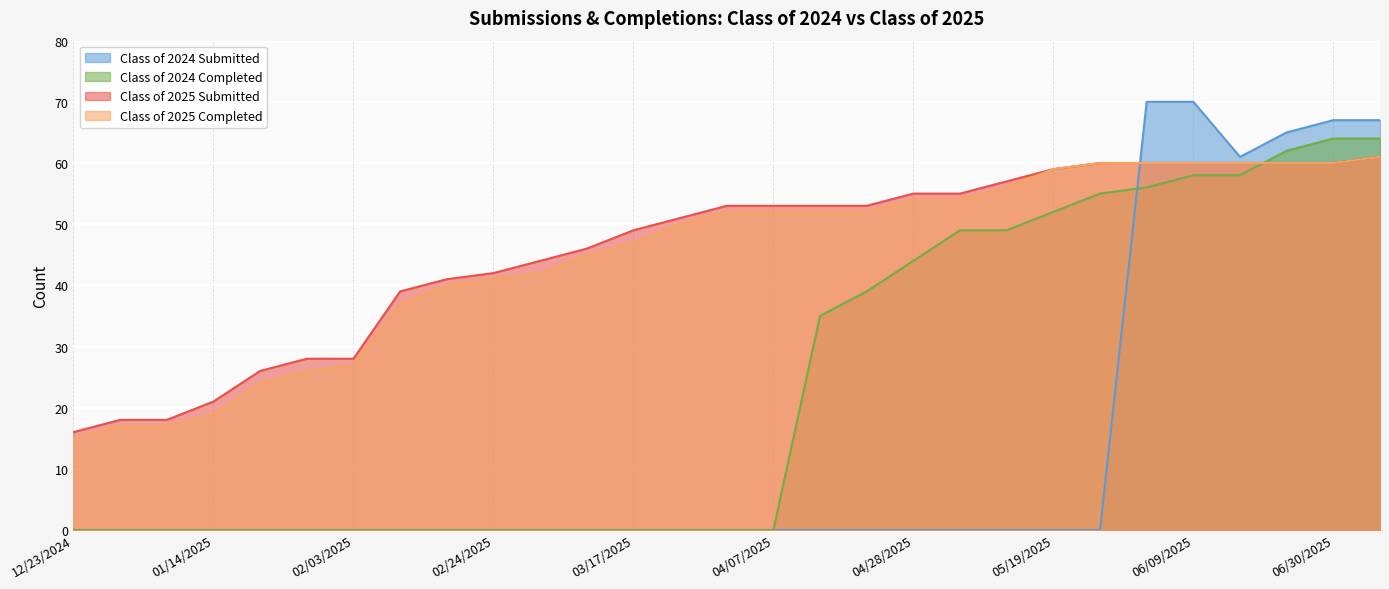

What is the highest value of the Class of 2025 Submitted series?

61